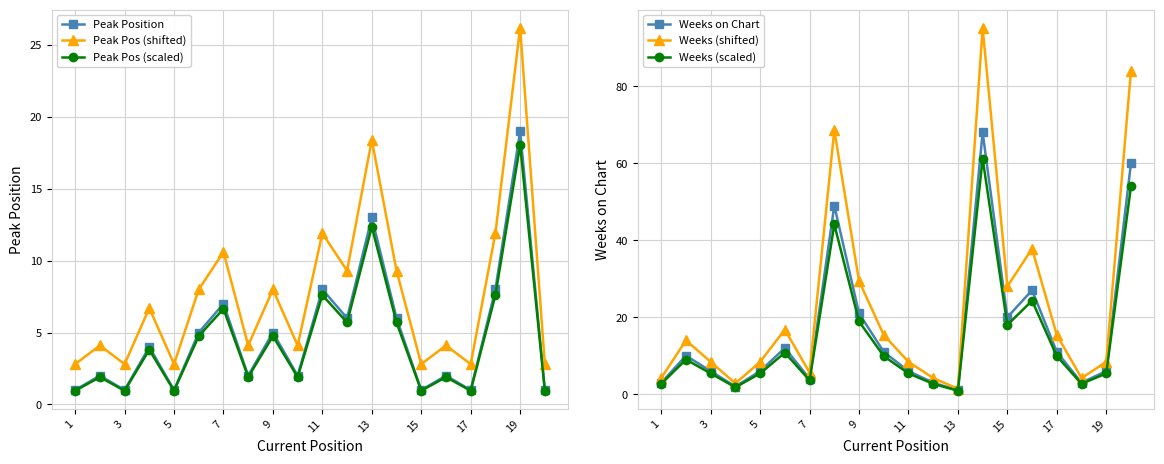

What are all the series names shown in the legend?

Peak Position, Peak Pos (shifted), Peak Pos (scaled), Weeks on Chart, Weeks (shifted), Weeks (scaled)